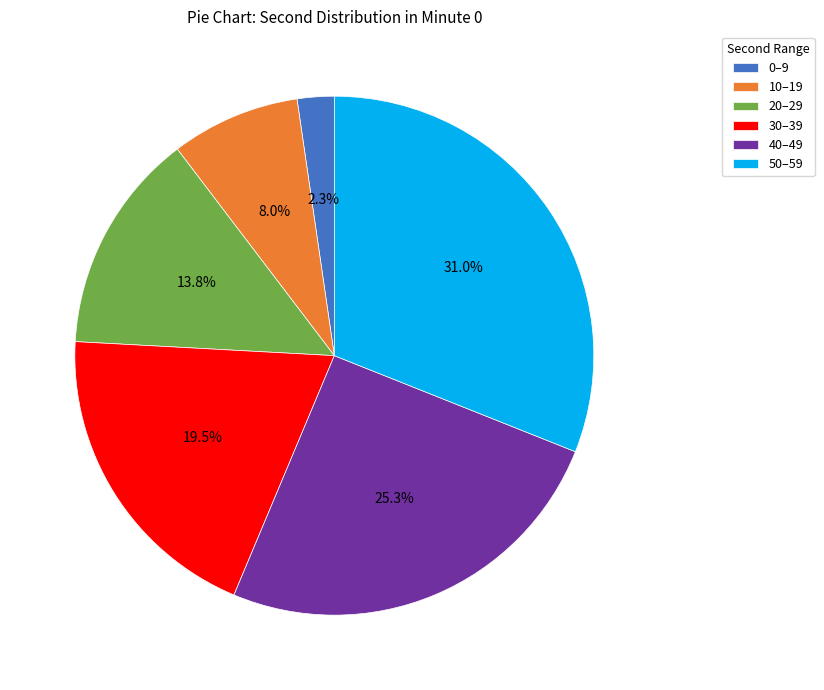

Does 30–39 account for over 50% of the chart?

No